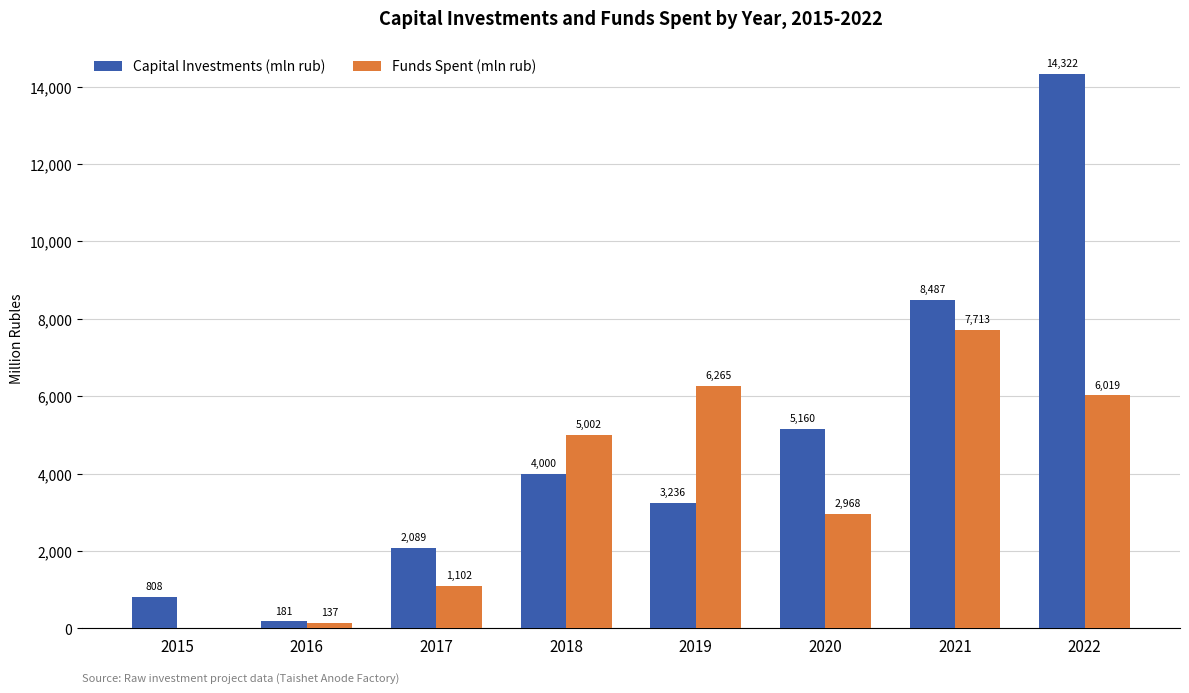

What is the maximum value shown in the chart?

14322.0